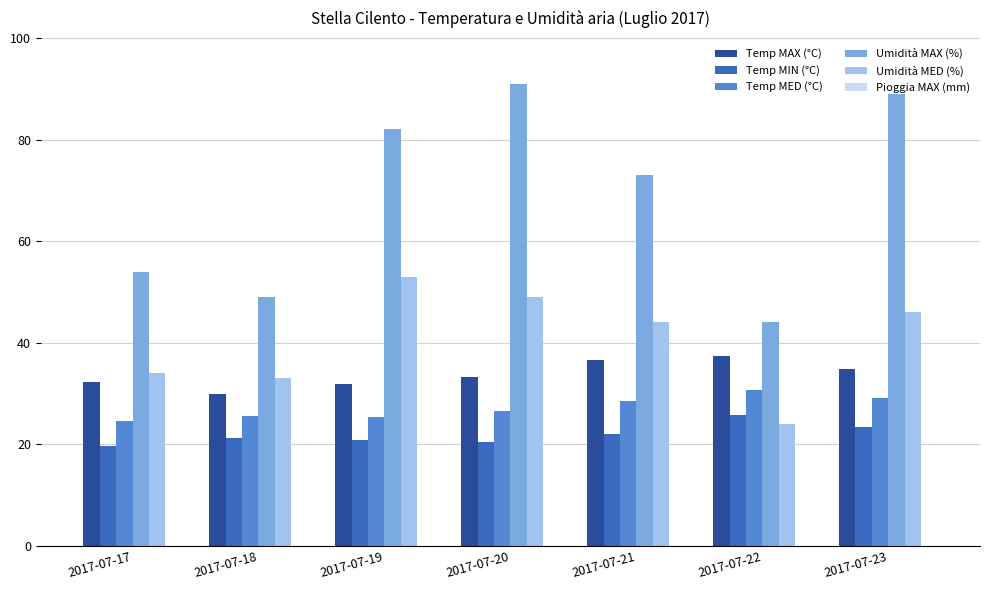

How many bars are there in total?

35